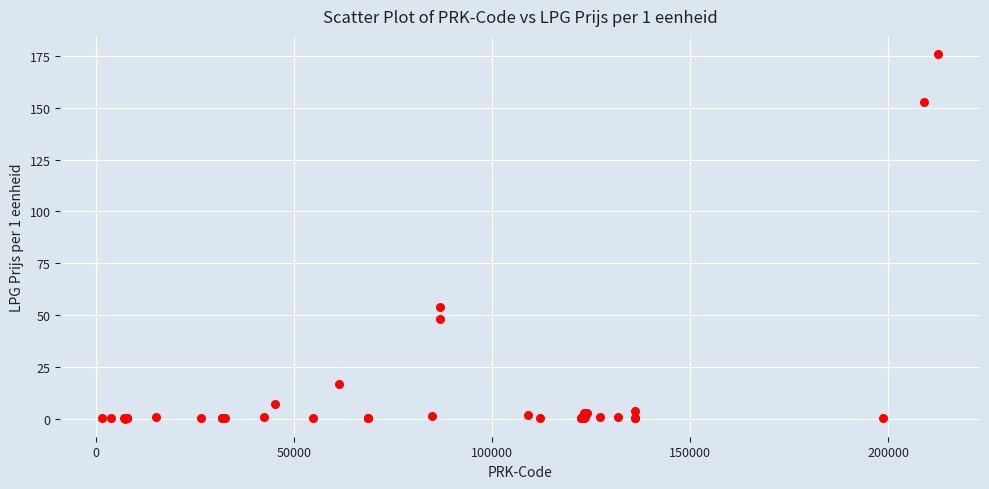

What Y value in the scatter plot is closest to 87?

53.8